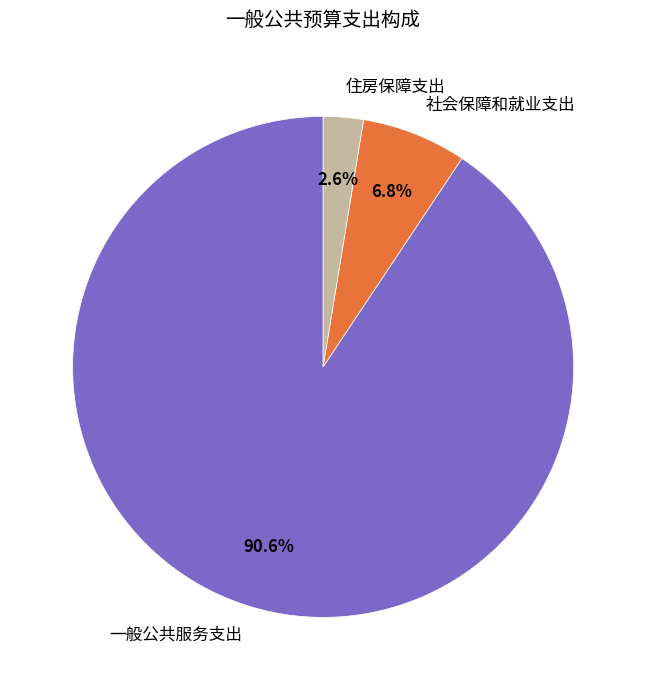

What percentage is the 一般公共服务支出 slice, to the nearest percent?

91%